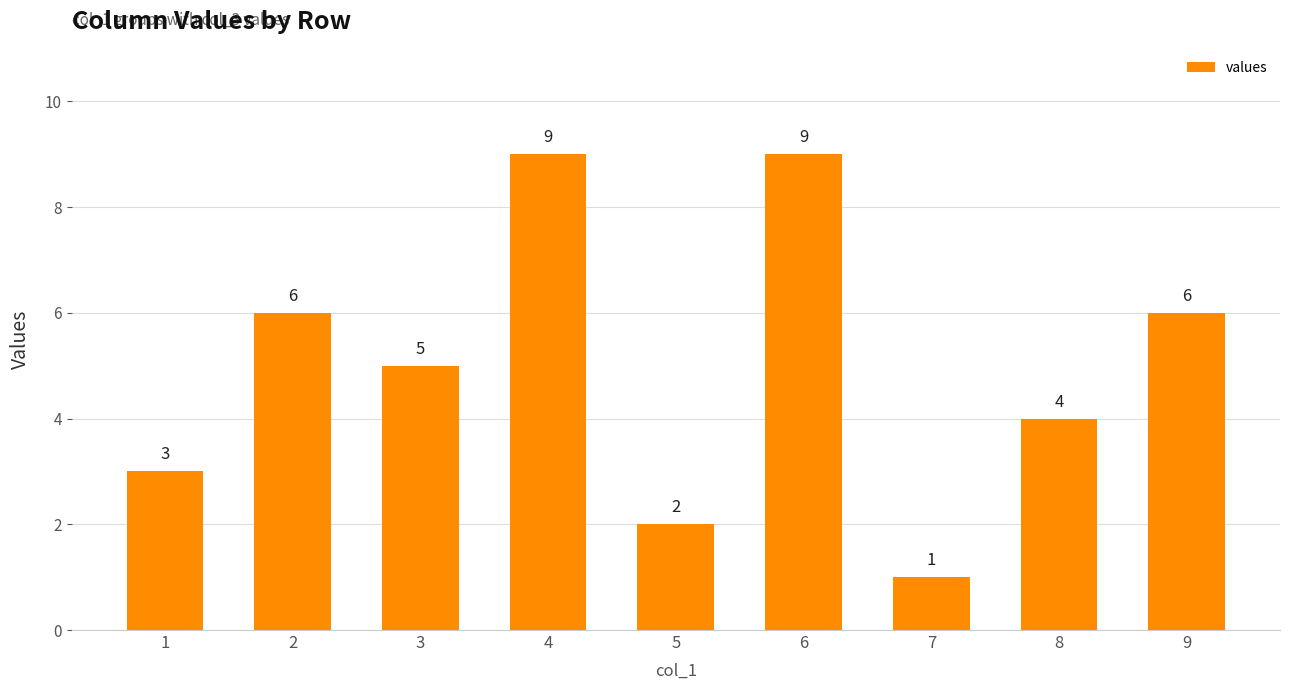

Between 7 and 6, which is larger?

6